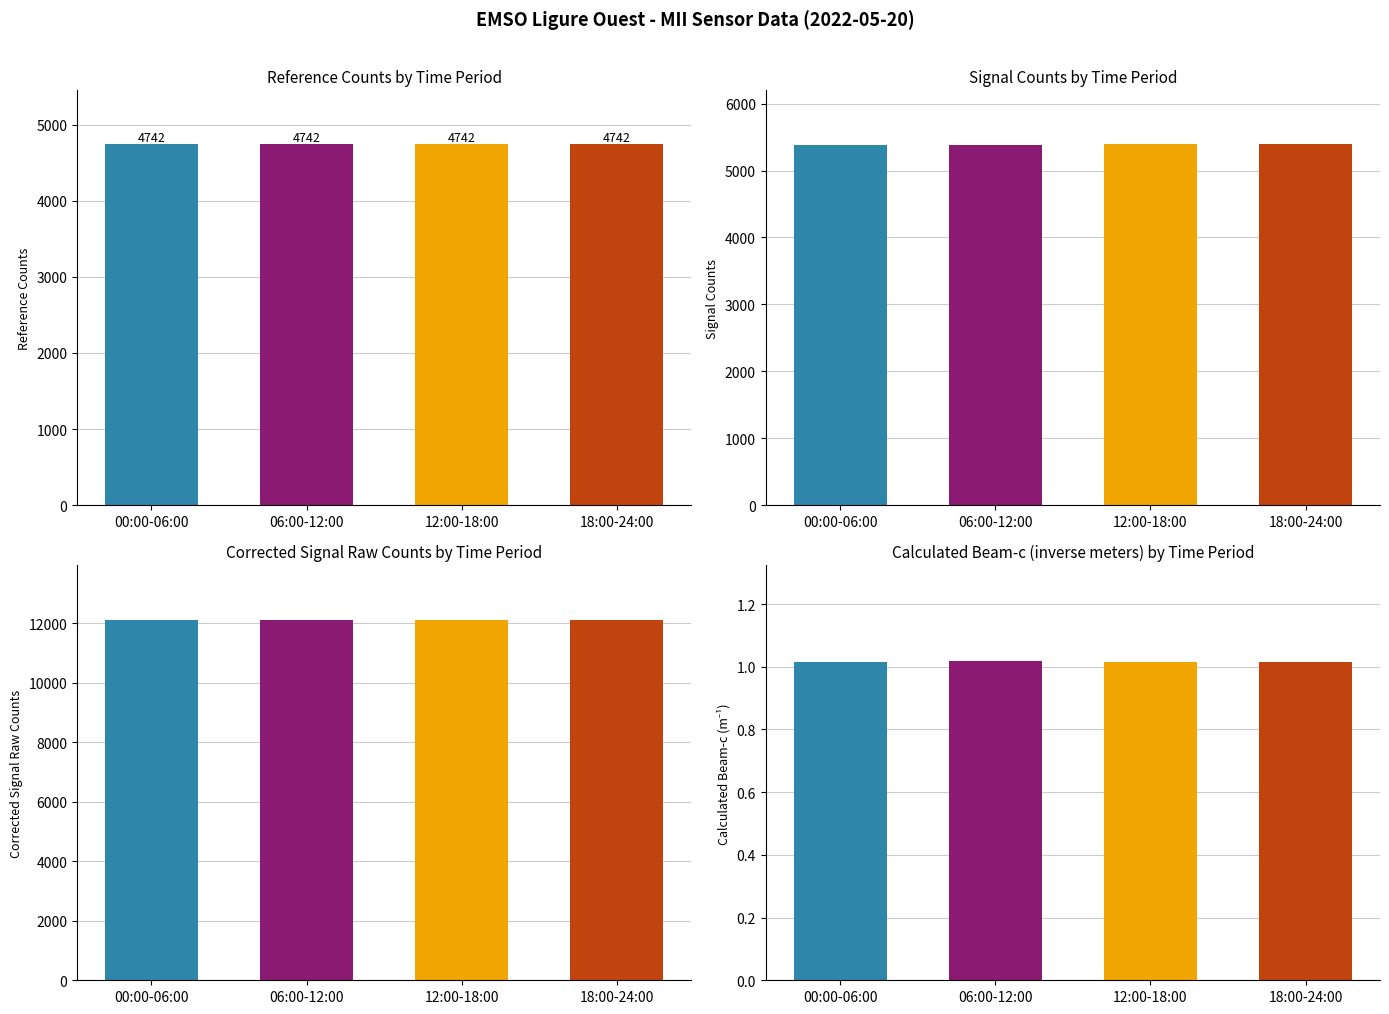

What is the average value of the Corrected_Signal_raw_counts series?

12113.8